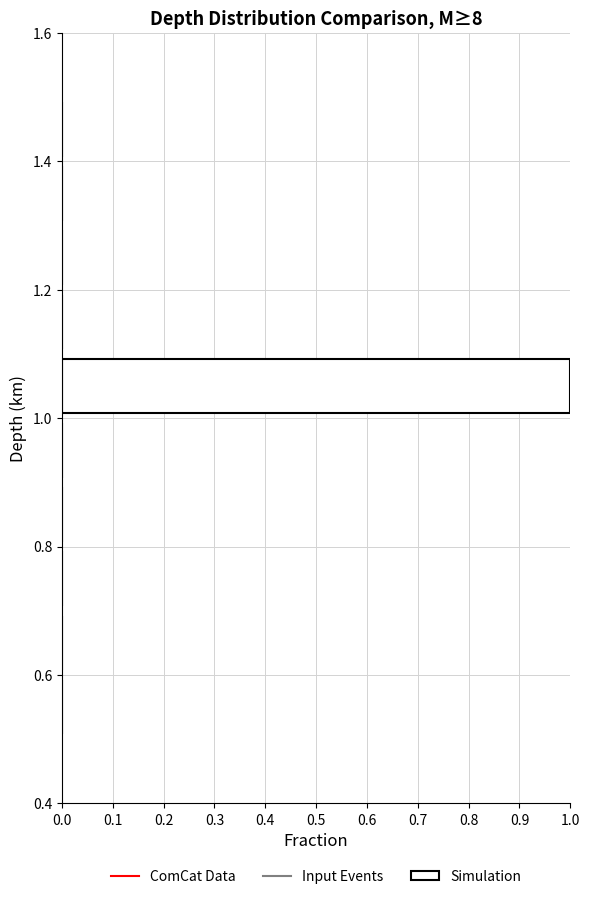

Reading bottom to top, transcribe this chart: for each bar, give the range it covers on the y-axis and its length. The values are not printed on the chart, so give them approximately, as read against the axis.

0.5 to 0.6: 0
0.6 to 0.7: 0
0.7 to 0.8: 0
0.8 to 0.9: 0
0.9 to 1.0: 0
1.0 to 1.1: 1
1.1 to 1.2: 0
1.2 to 1.3: 0
1.3 to 1.4: 0
1.4 to 1.5: 0